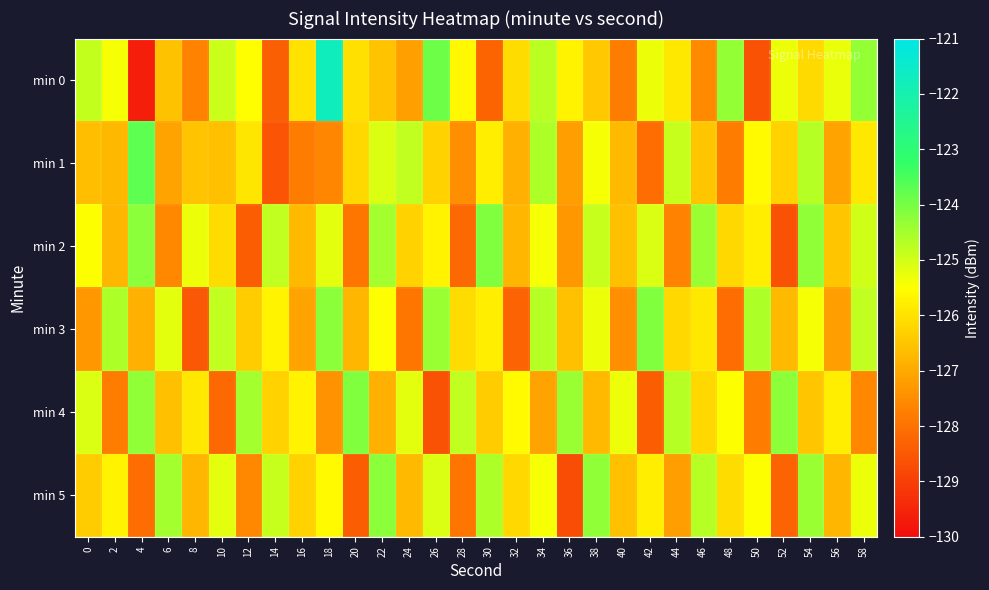

Between 38 and 58, which is larger?

58